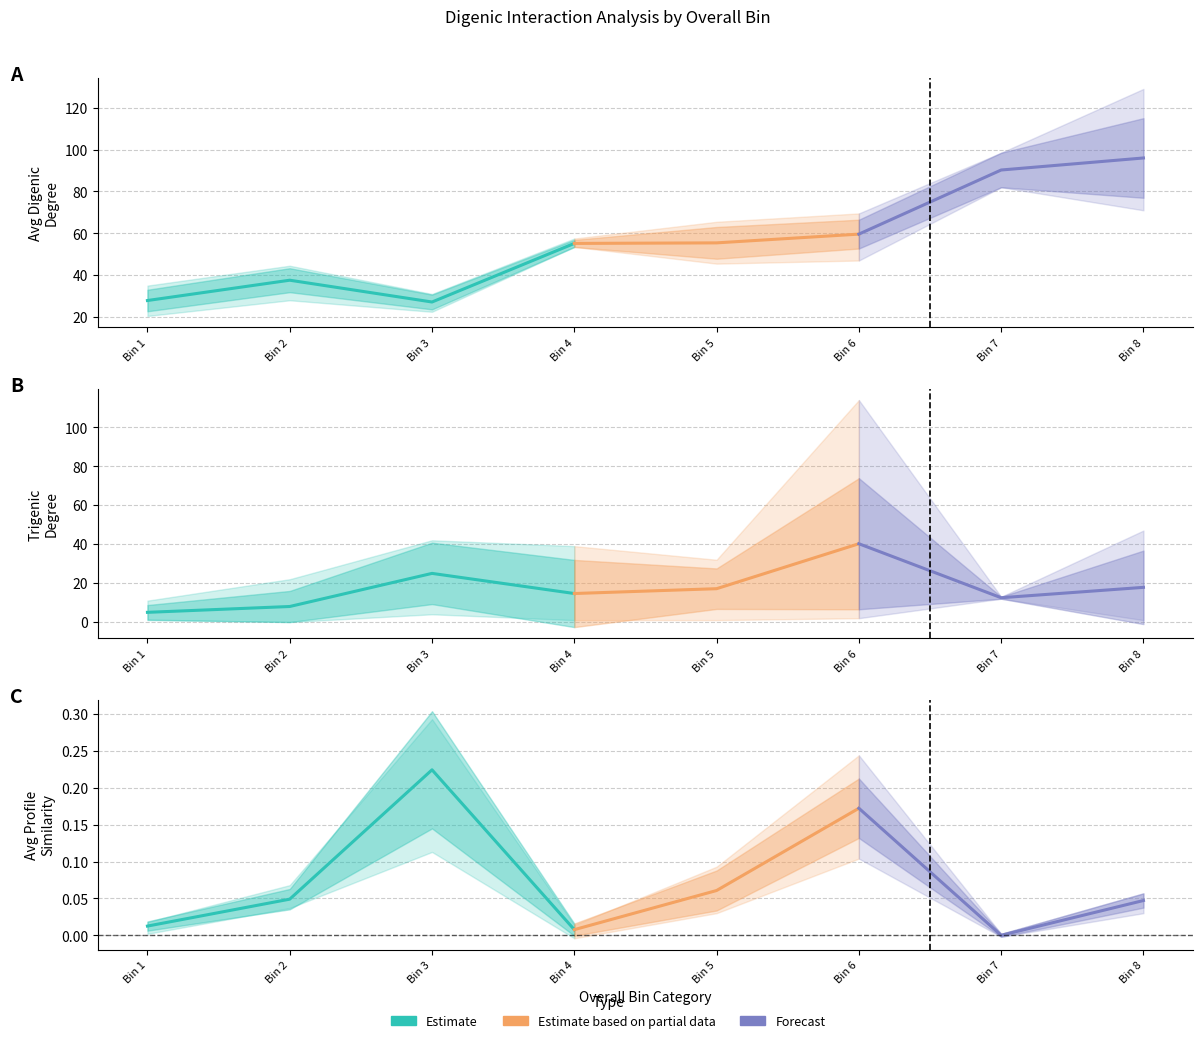

True or false: AvgProfileSimilarity and TrigenicDegree intersect in this chart.

True